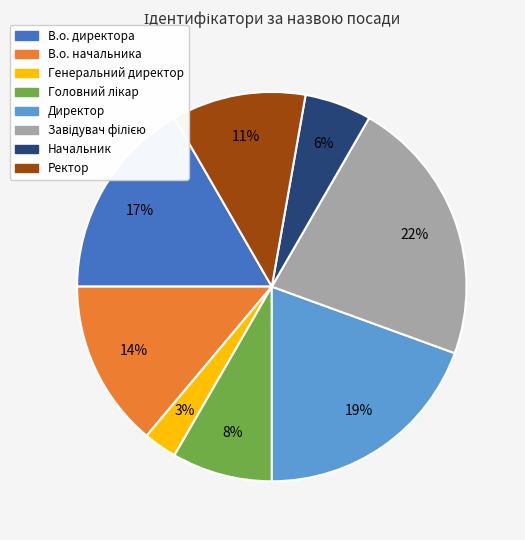

True or false: Директор accounts for 7% of the total.

False